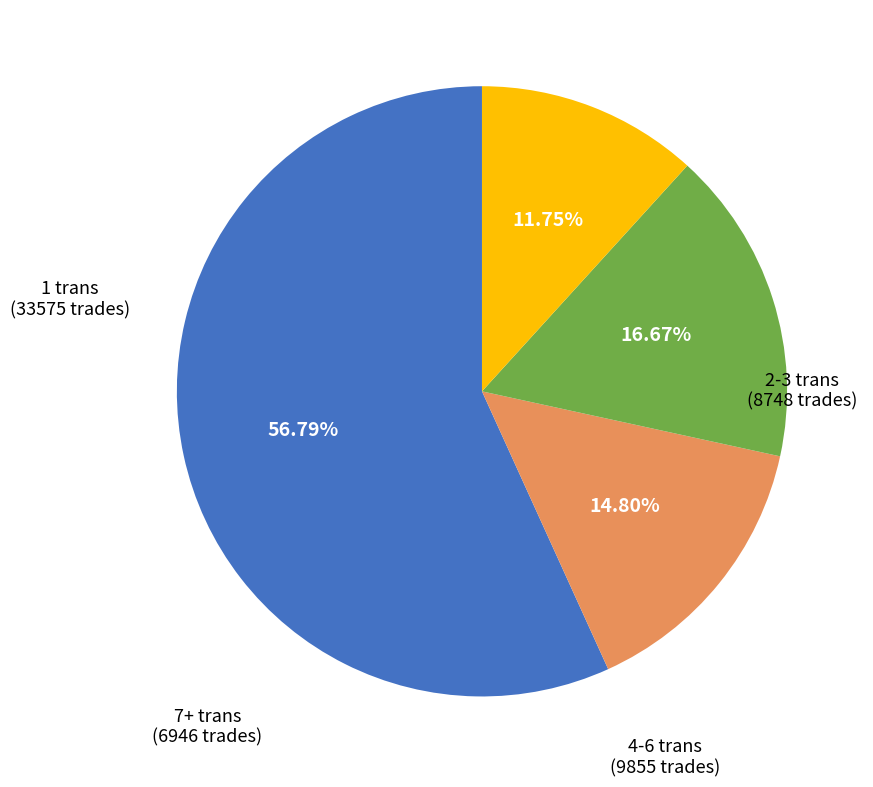

What is the ratio of the value at 4-6 trans to the value at 2-3 trans?

1.1